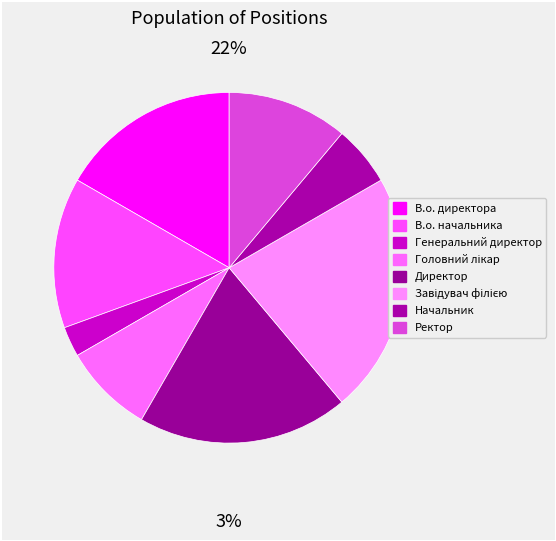

To the nearest percent, what portion does Ректор represent?

11%